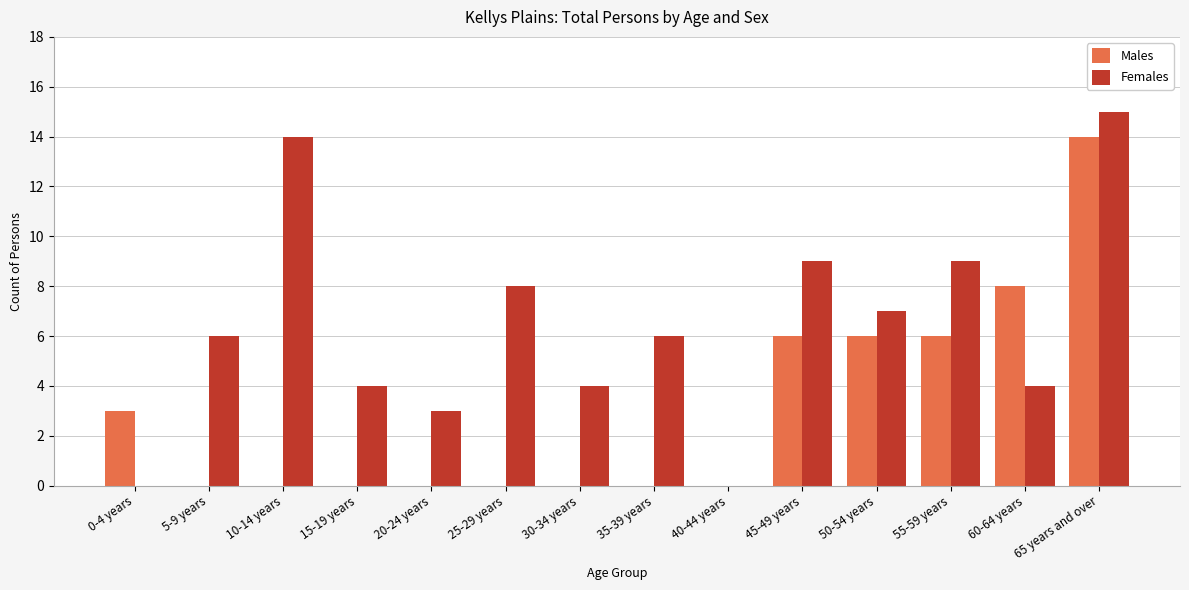

What is the total value across all series at 35-39 years?

6